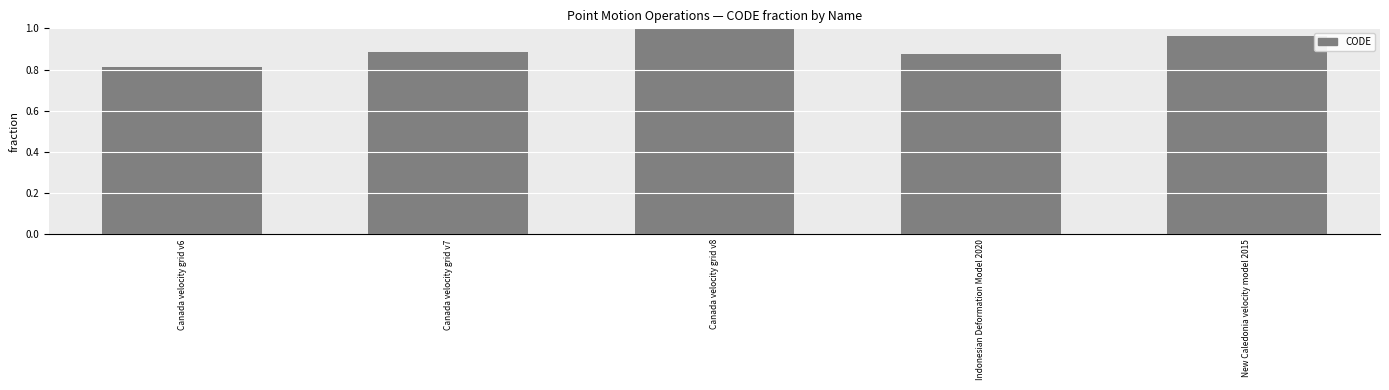

What is the change in value from Canada velocity grid v7 to New Caledonia velocity model 2015?

+0.1